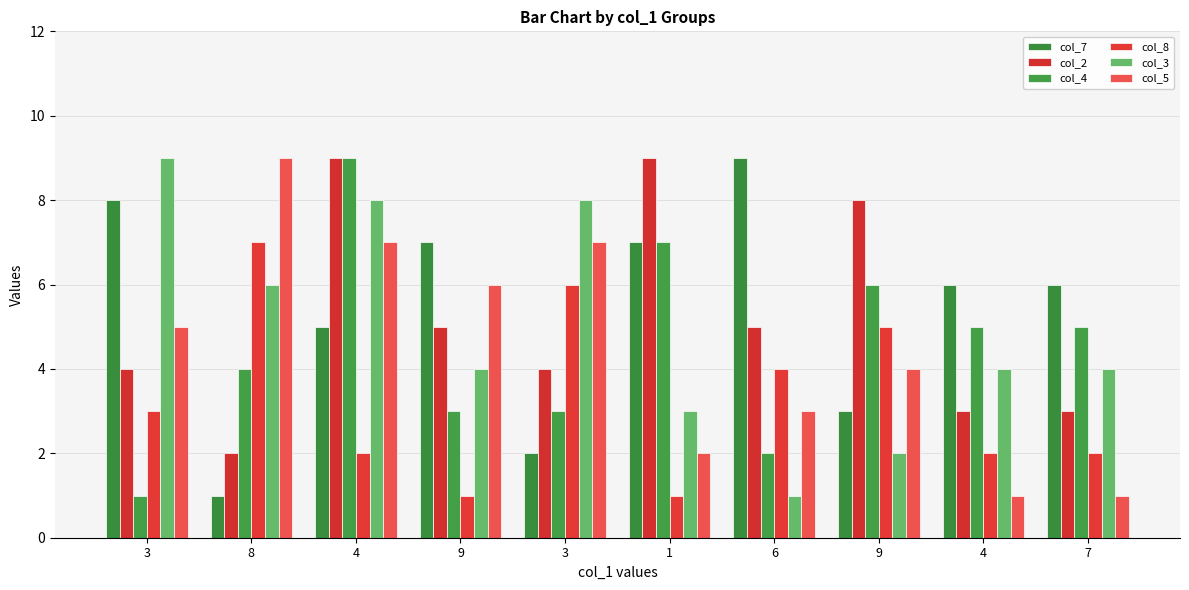

How many groups of bars are there?

10